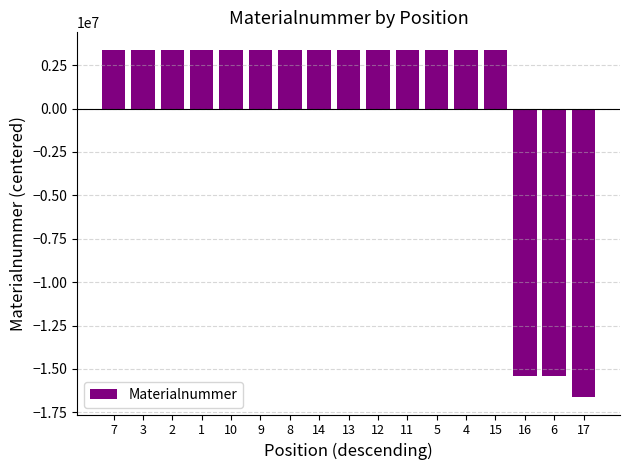

What is the difference between the maximum and minimum values?

20014039.0